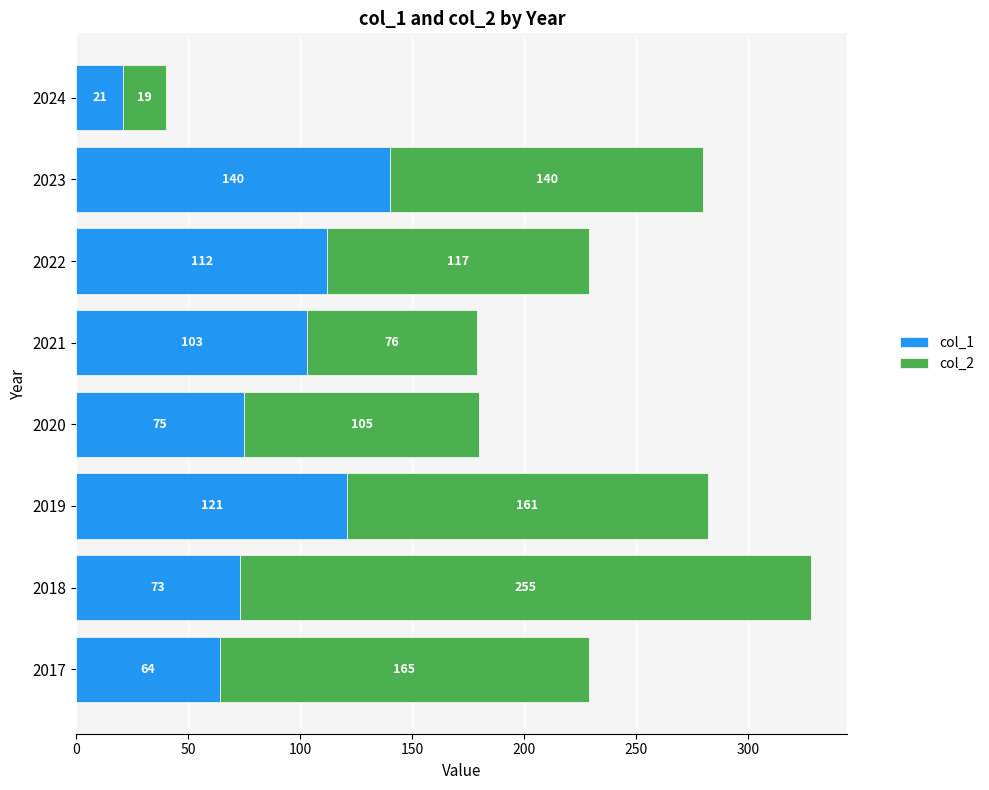

What is the highest value of the col_1 series?

140